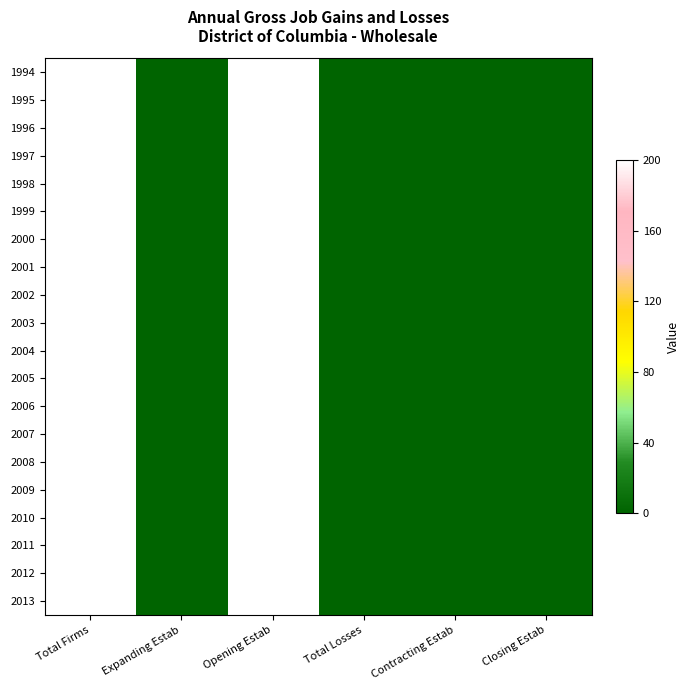

At how many categories does at least one series exceed 115?

2